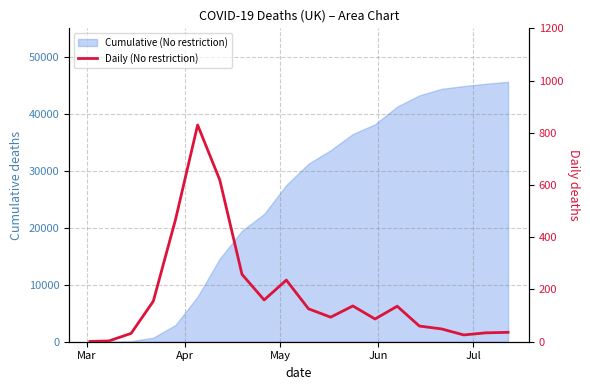

What is the difference between the maximum and minimum values?

829